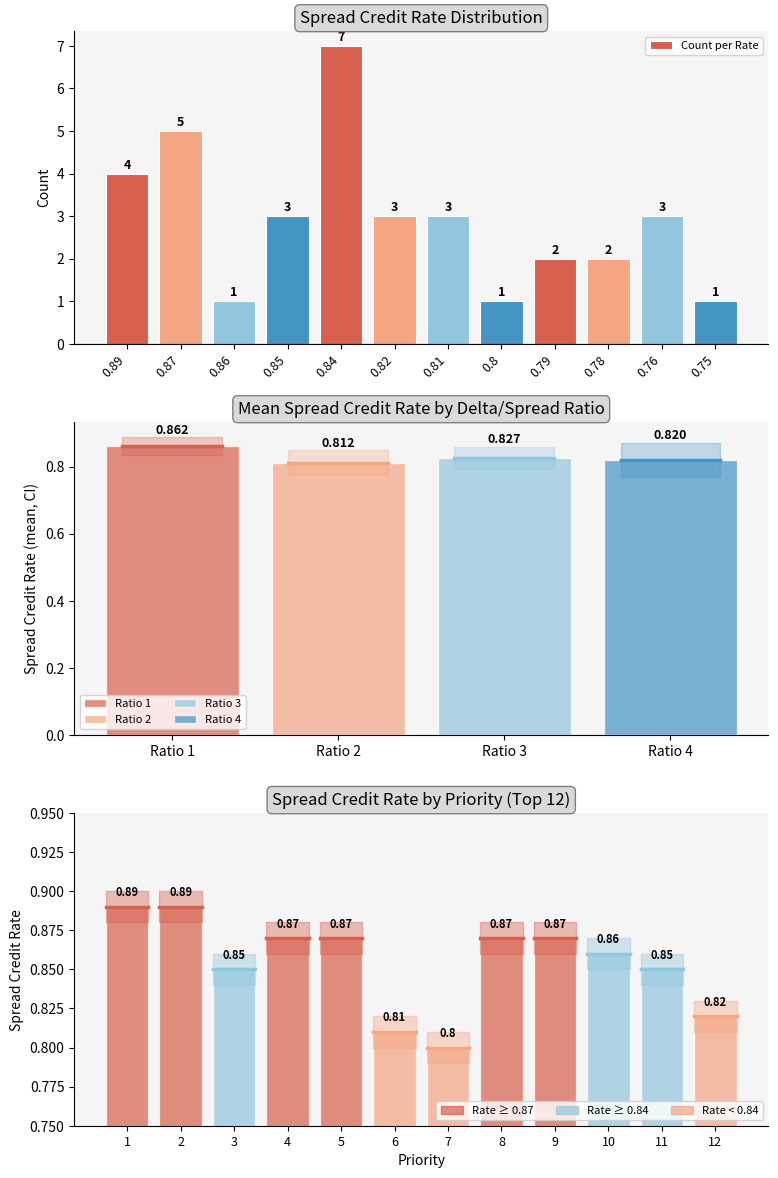

How many values are between 2 and 4?

7